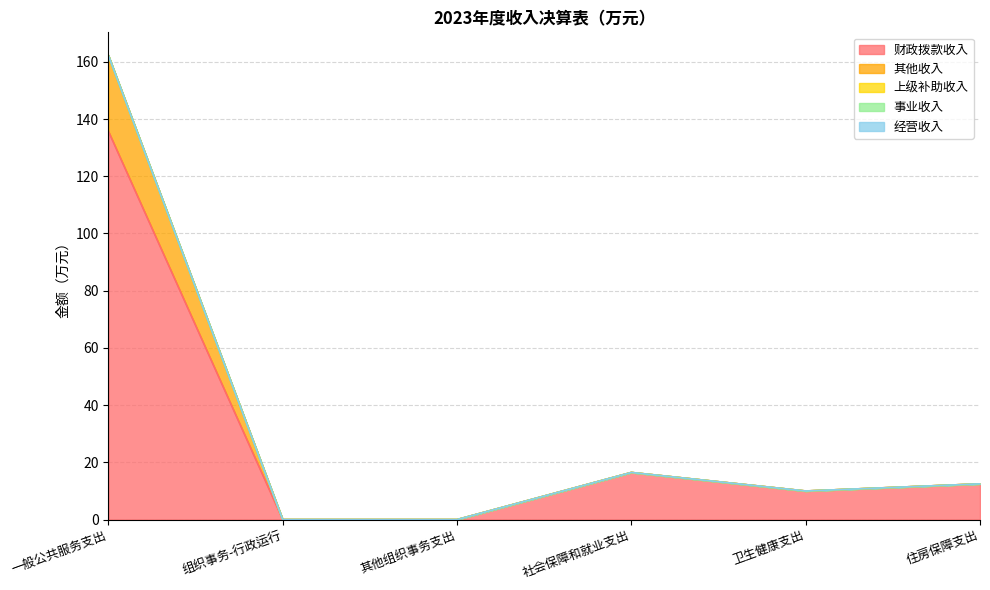

True or false: 事业收入 and 经营收入 cross at least once.

False